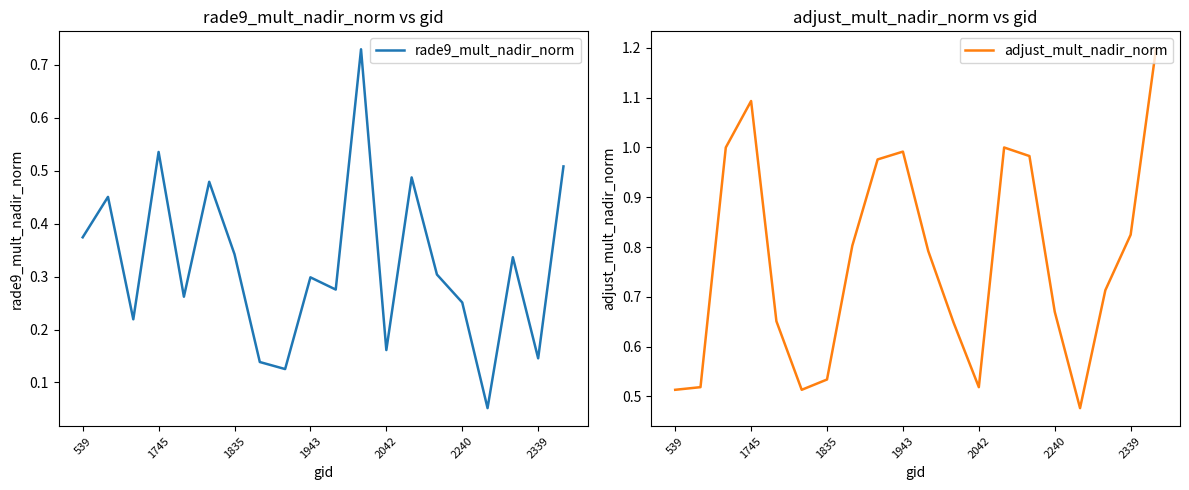

Where do rade9_mult_nadir_norm and adjust_mult_nadir_norm first cross each other?

10 and 11